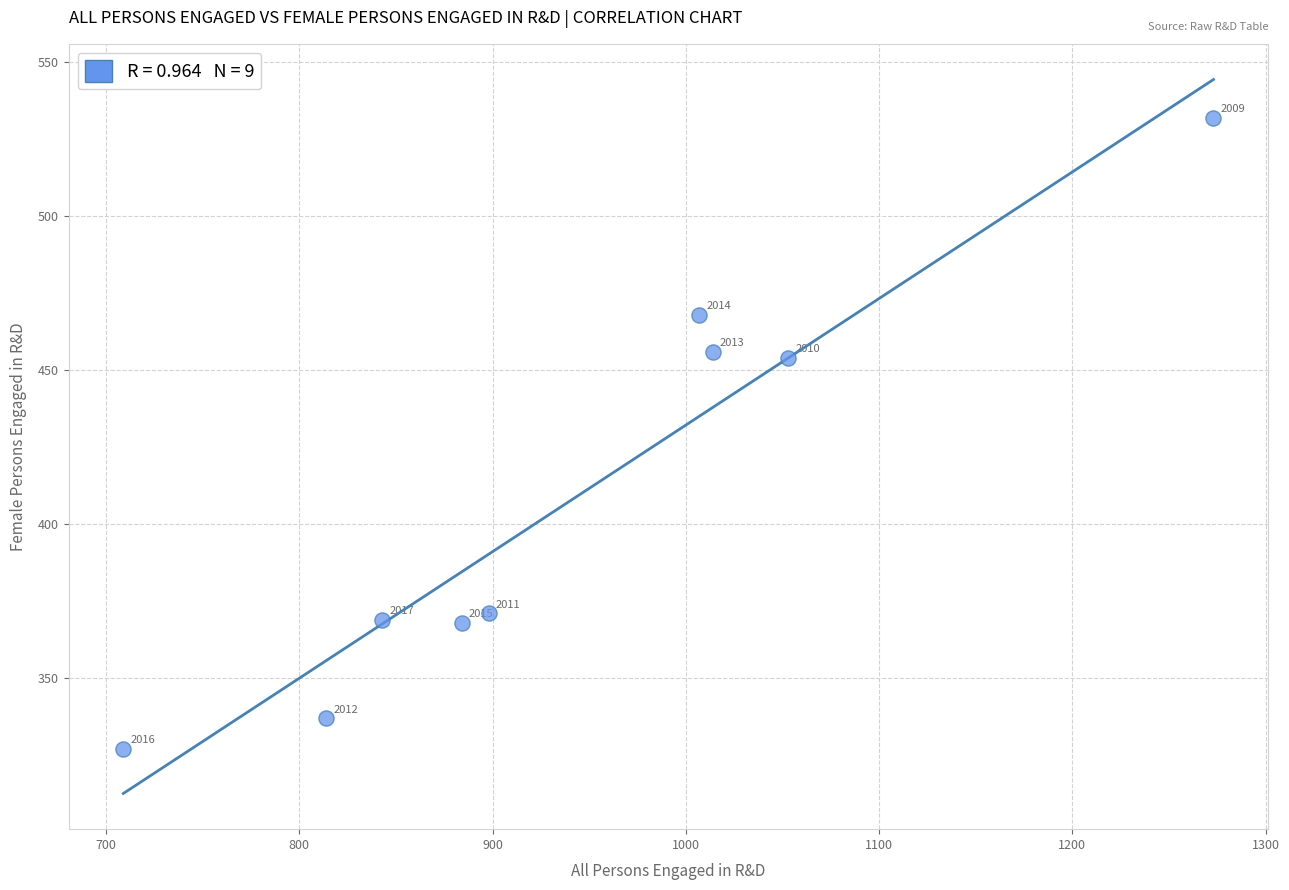

What Y value in the scatter plot is closest to 429?

454